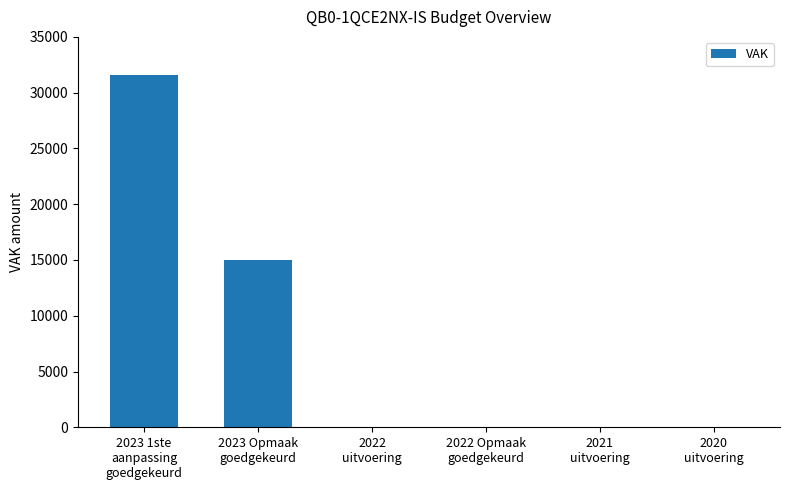

What is the difference between the values at 2022 Opmaak
goedgekeurd and 2023 1ste
aanpassing
goedgekeurd?

31617